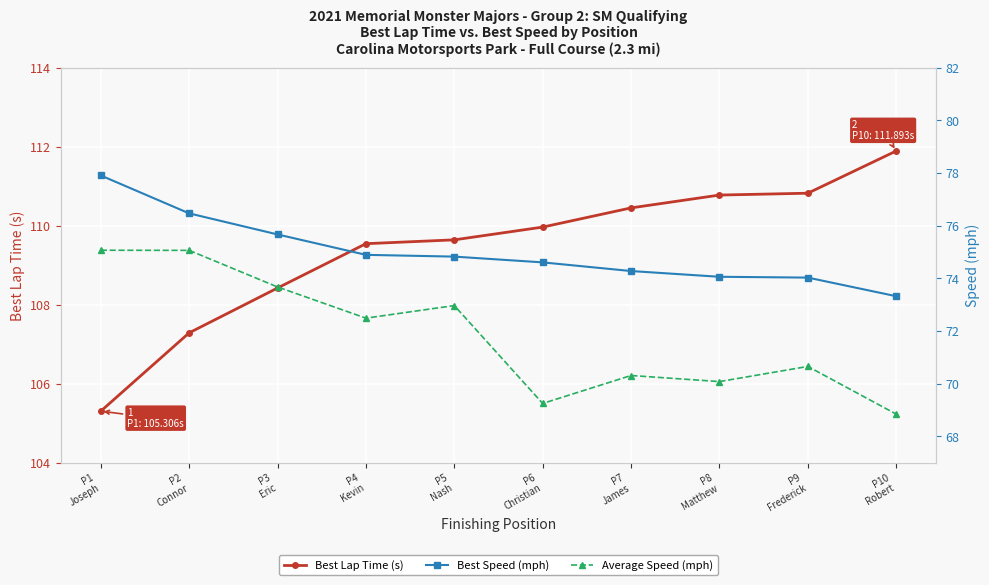

Reading left to right, list all the values displayed in this chart.

Best Lap Time (s): P1
Joseph=105.3	P2
Connor=107.3	P3
Eric=108.4	P4
Kevin=109.5	P5
Nash=109.6	P6
Christian=110.0	P7
James=110.5	P8
Matthew=110.8	P9
Frederick=110.8	P10
Robert=111.9
Best Speed (mph): P1
Joseph=77.9	P2
Connor=76.5	P3
Eric=75.7	P4
Kevin=74.9	P5
Nash=74.8	P6
Christian=74.6	P7
James=74.3	P8
Matthew=74.1	P9
Frederick=74.0	P10
Robert=73.3
Average Speed (mph): P1
Joseph=75.1	P2
Connor=75.1	P3
Eric=73.7	P4
Kevin=72.5	P5
Nash=73.0	P6
Christian=69.3	P7
James=70.3	P8
Matthew=70.1	P9
Frederick=70.7	P10
Robert=68.8